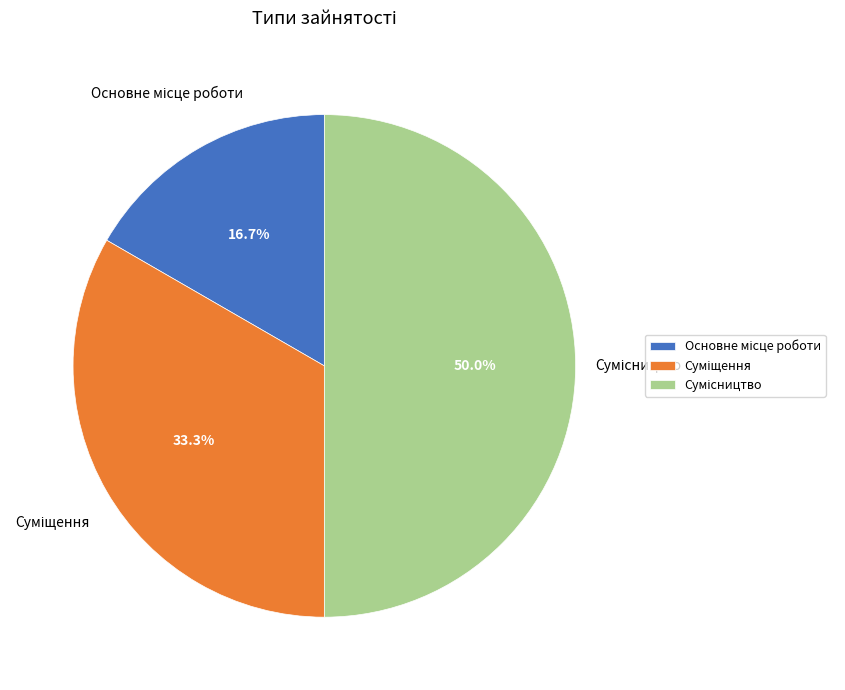

How many segments does this pie chart have?

3